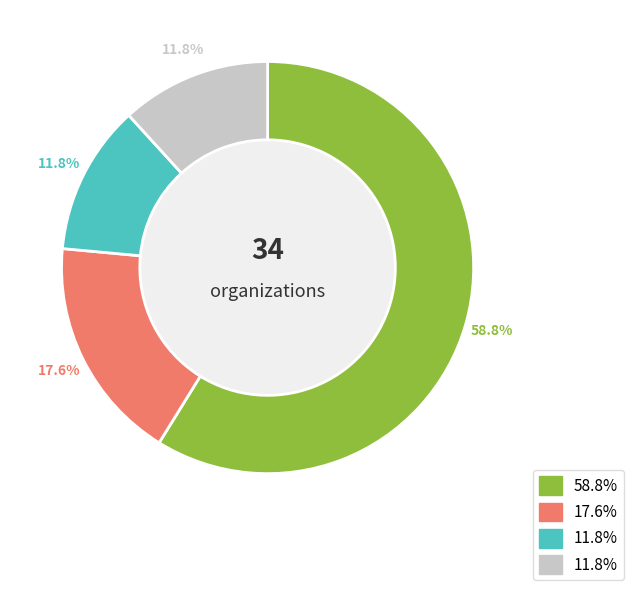

Does any single category account for the majority?

Yes